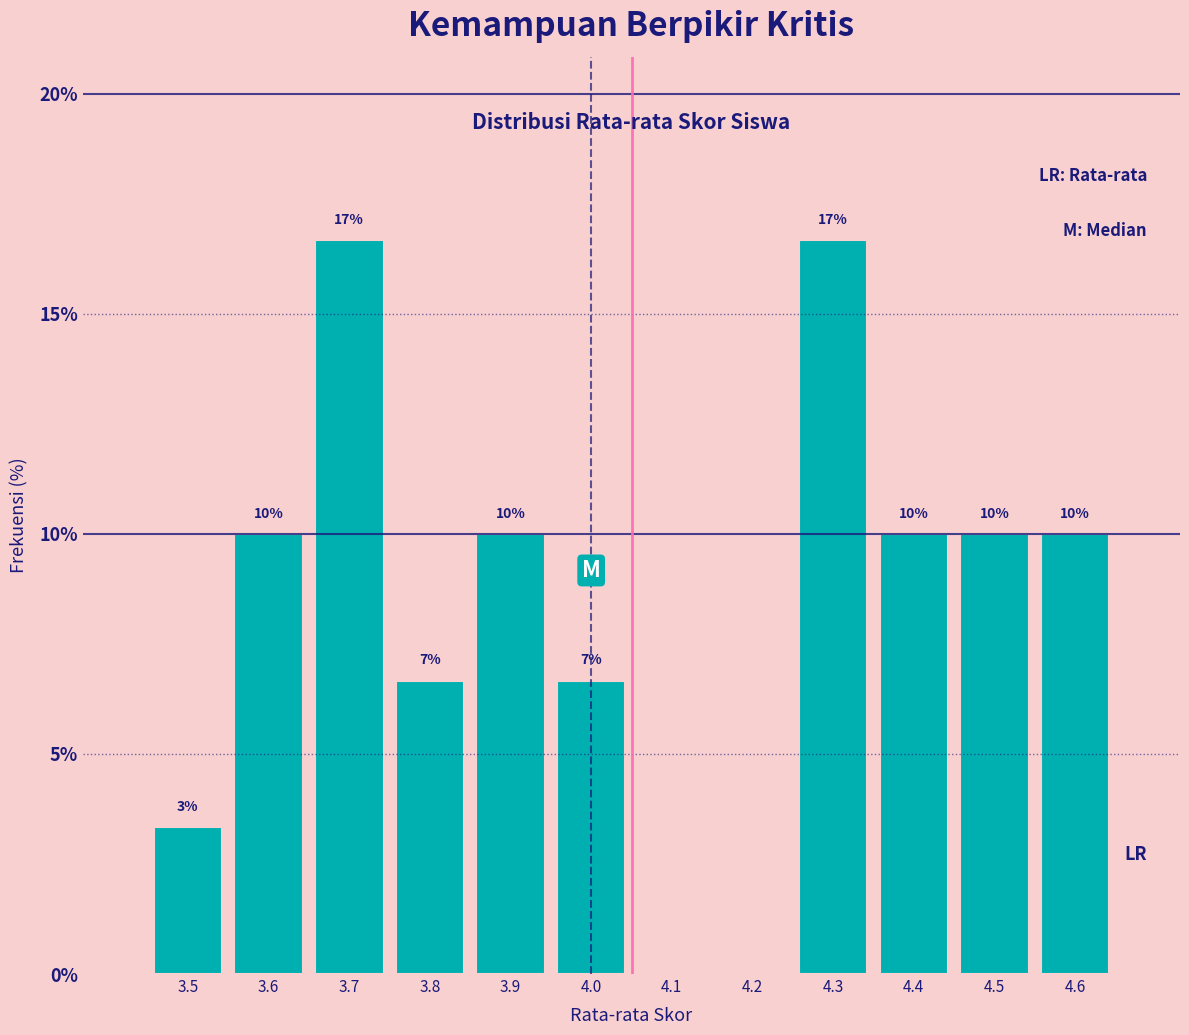

What is the sum of the values at 3.5 and 3.7?

20.0